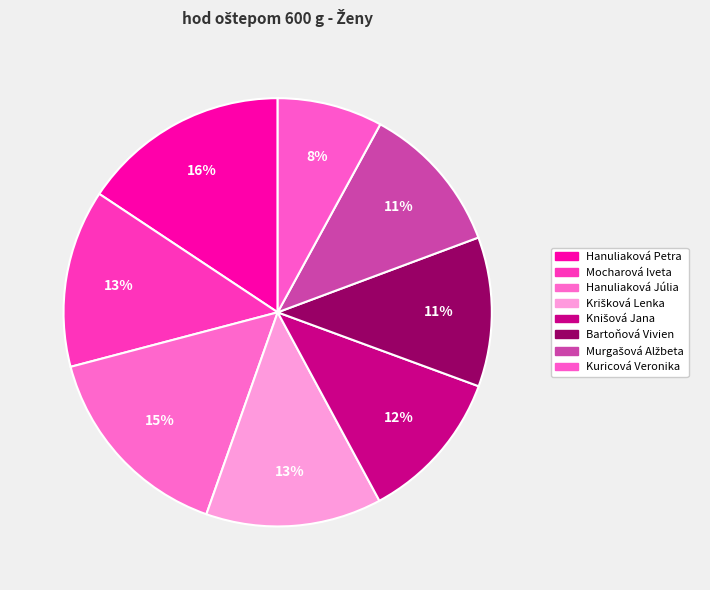

To the nearest percent, what is the difference between the largest and smallest slice percentages?

8%